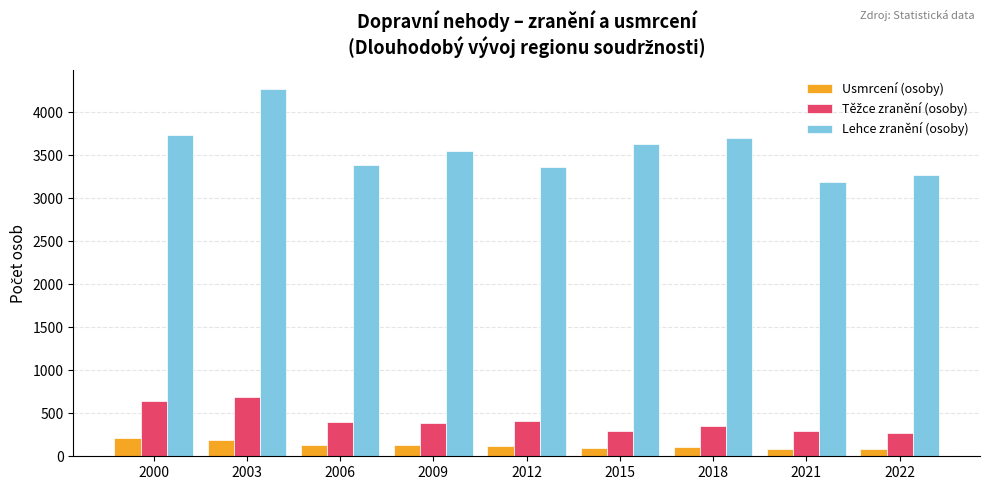

The Lehce zranění (osoby) series shows 3737 at 2000. True or false?

True